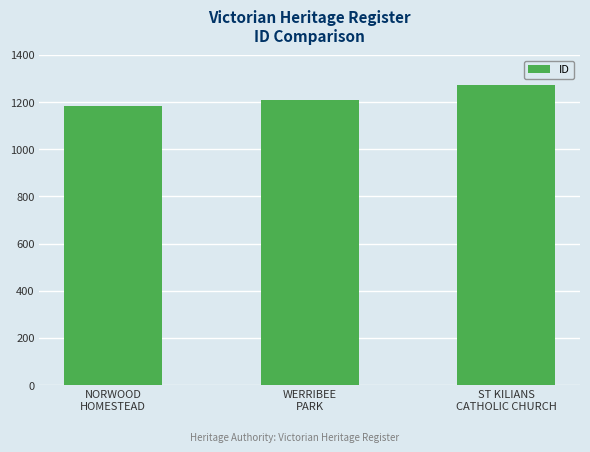

Count the number of categories in the chart.

3